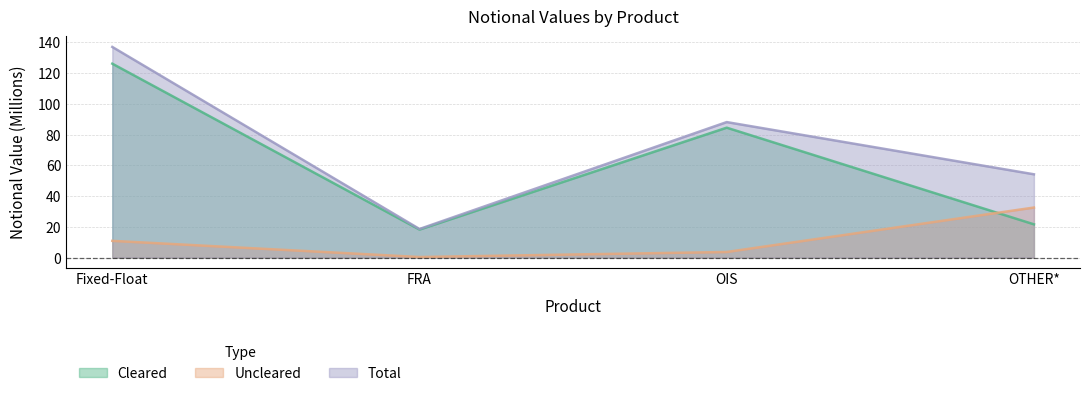

What is the difference between the Total values at OTHER* and Fixed-Float?

82.9